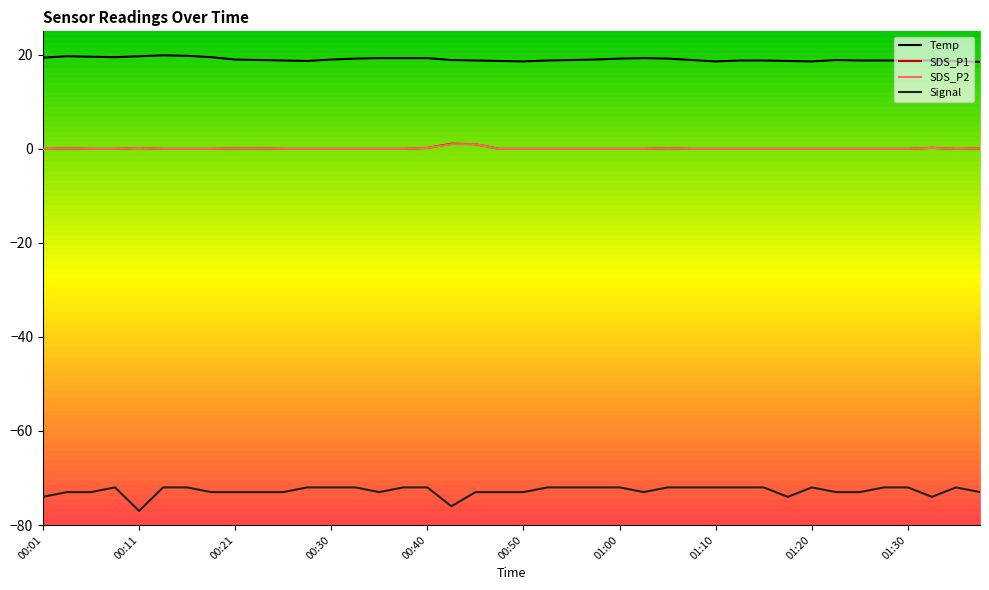

Which series has the widest spread of values?

Signal